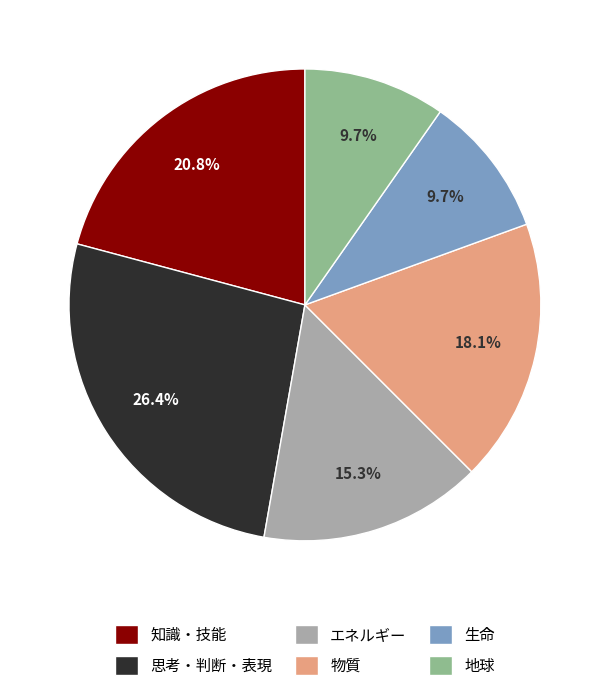

How much of the chart is everything except 思考・判断・表現?

73.6%